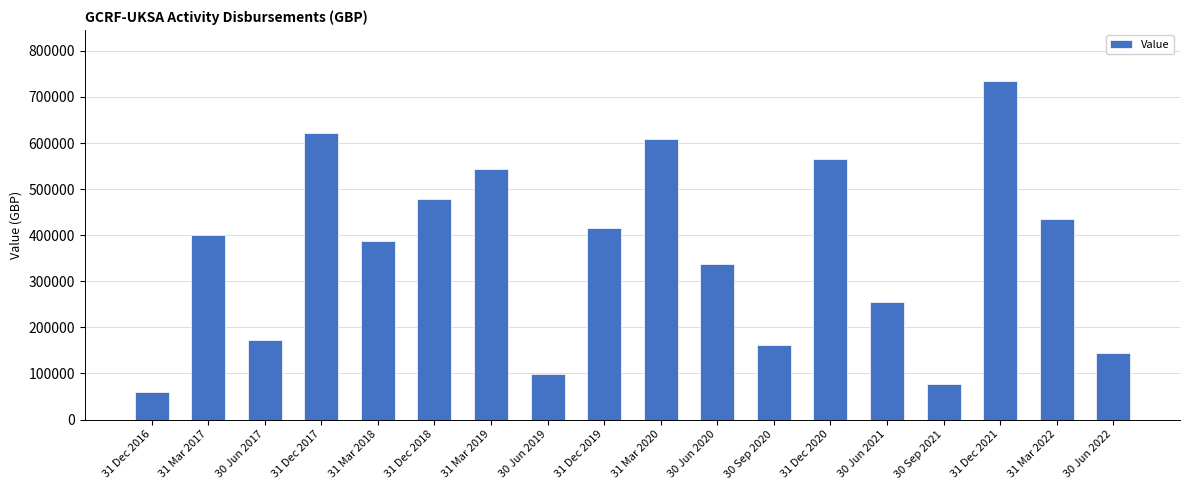

Which label corresponds to the smallest value in the chart?

31 Dec 2016